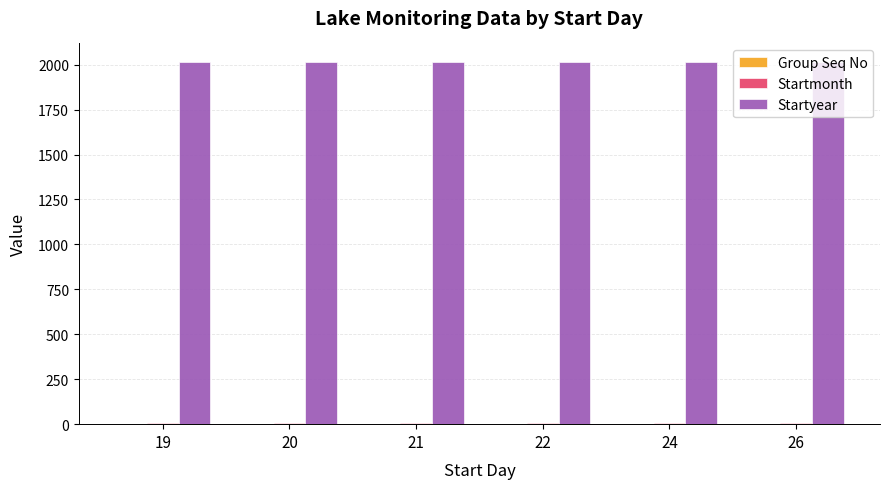

Which series has the largest total across all categories?

Startyear